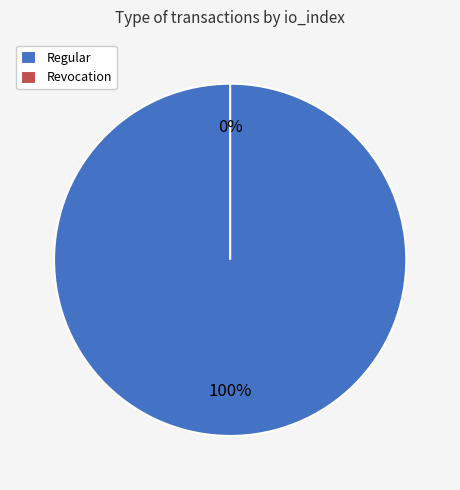

The Regular slice represents 87% of the pie. True or false?

False